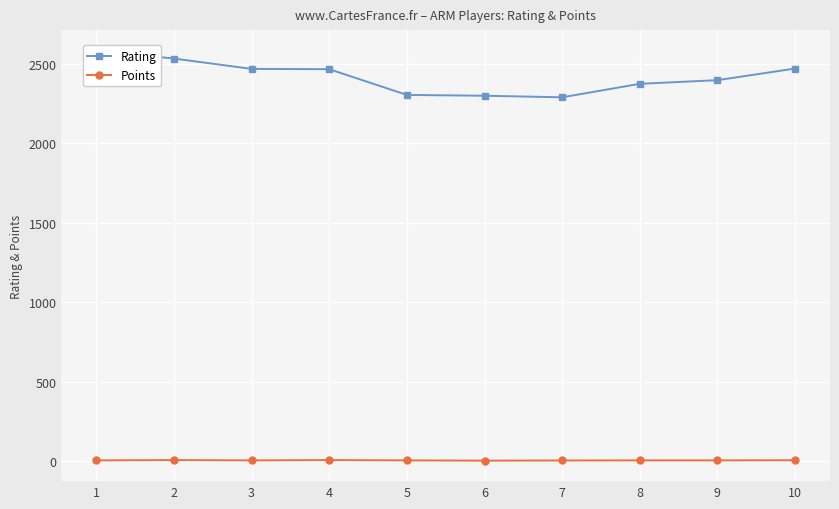

Rank the series by their maximum value, from lowest to highest.

Points, Rating